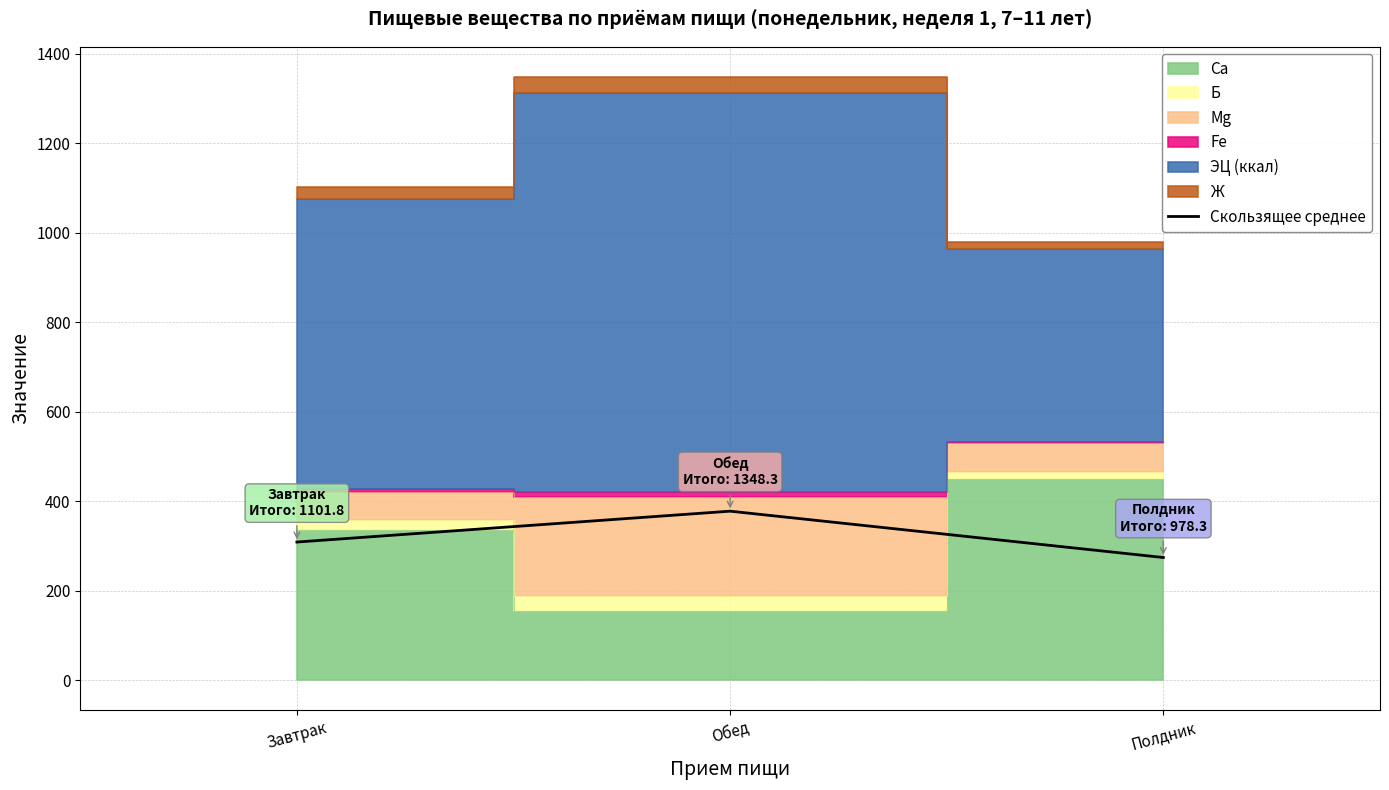

At which label does the data first exceed 308?

Завтрак